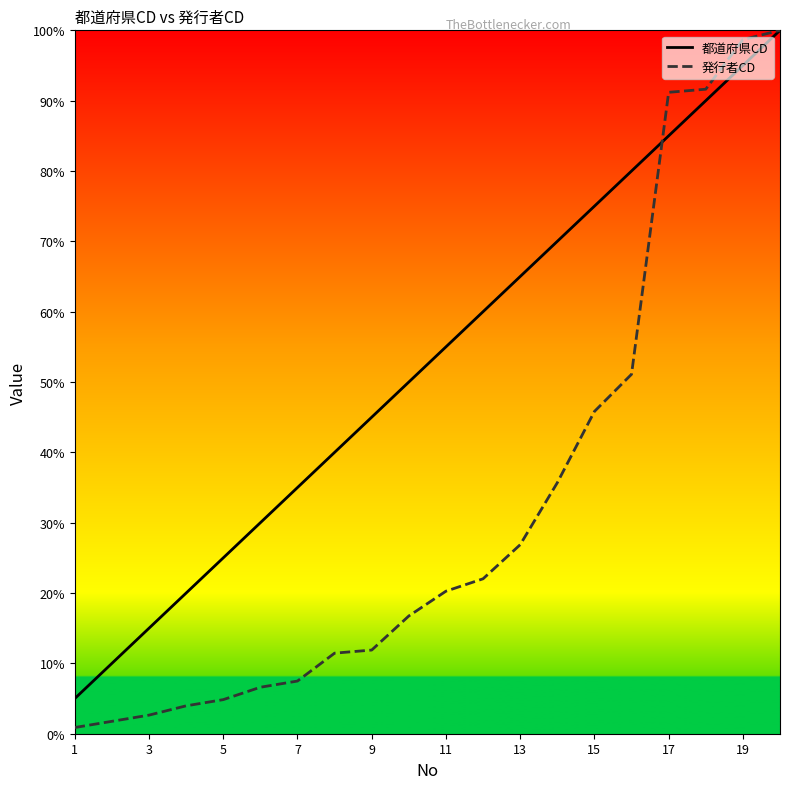

Which series has the widest spread of values?

発行者CD